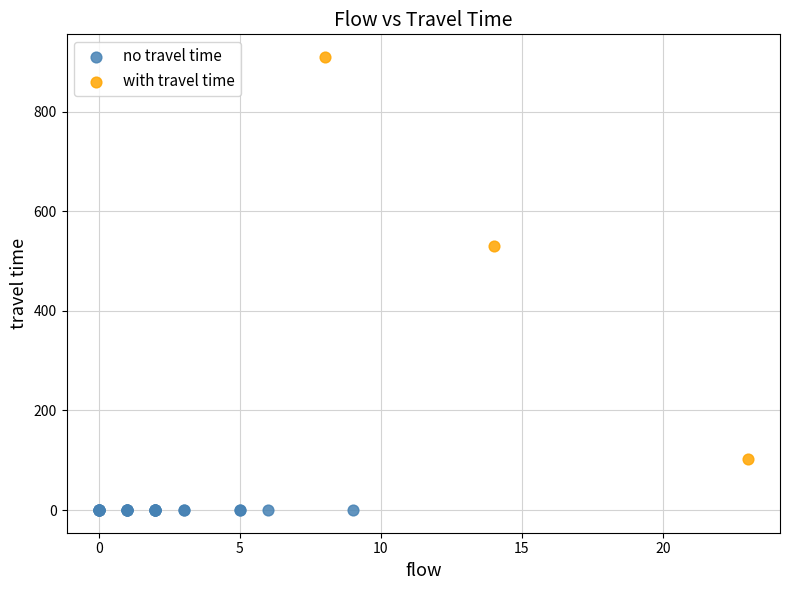

Which series reaches the maximum Y coordinate?

with travel time